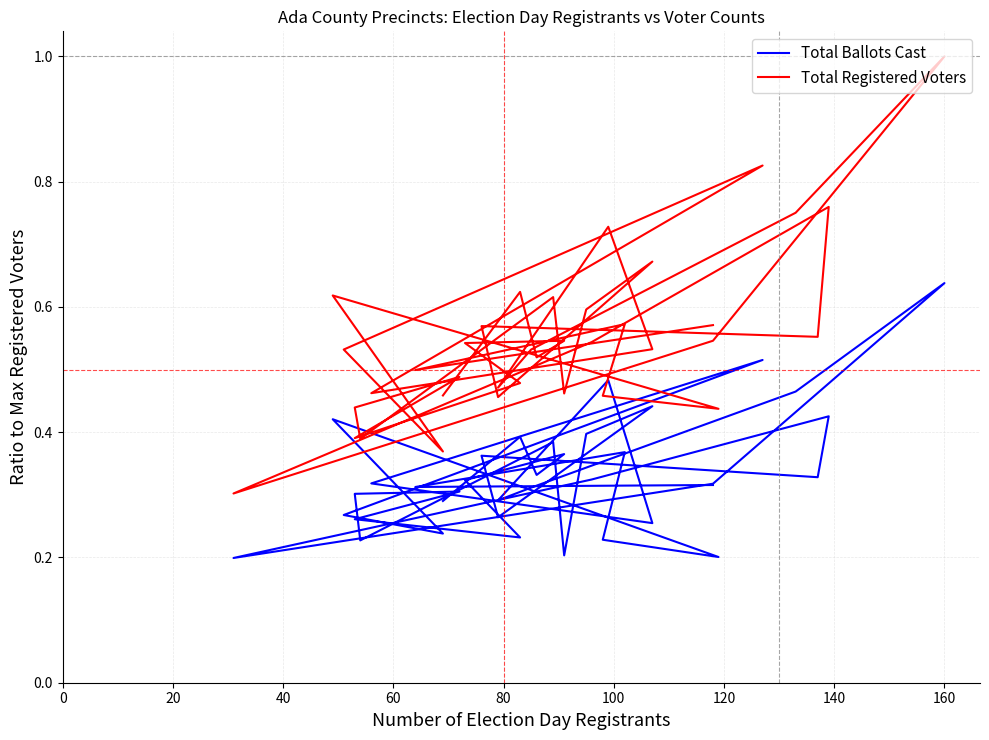

In Total Ballots Cast, how many points are higher than both neighbors (excluding endpoints)?

12